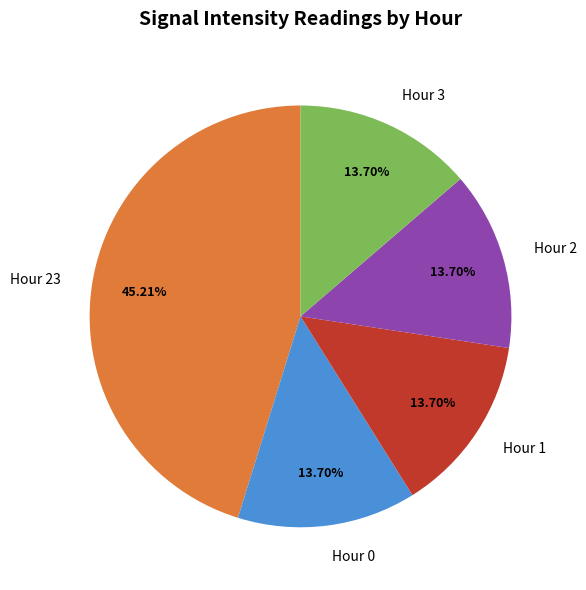

How many slices are in this pie chart?

5